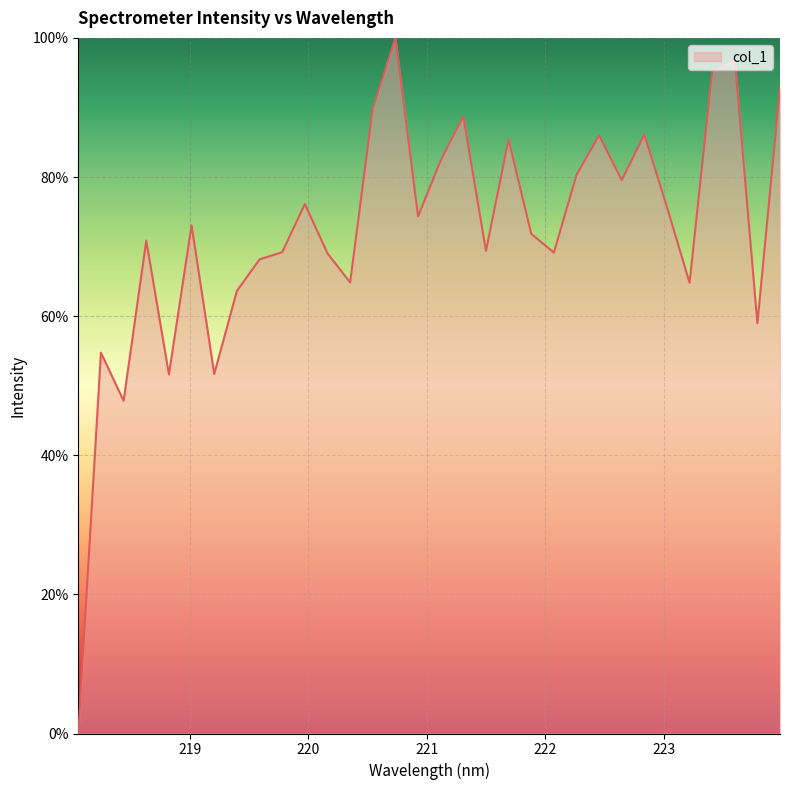

What is the greatest value displayed?

100.0